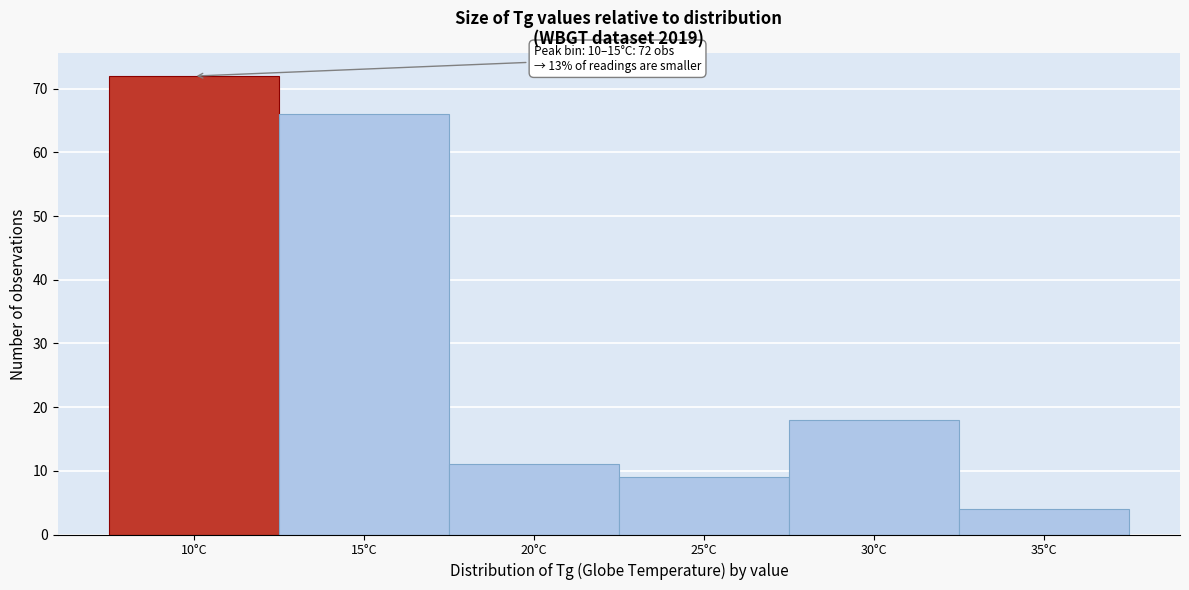

Reading left to right, transcribe all the data shown in this chart.

72	66	11	9	18	4